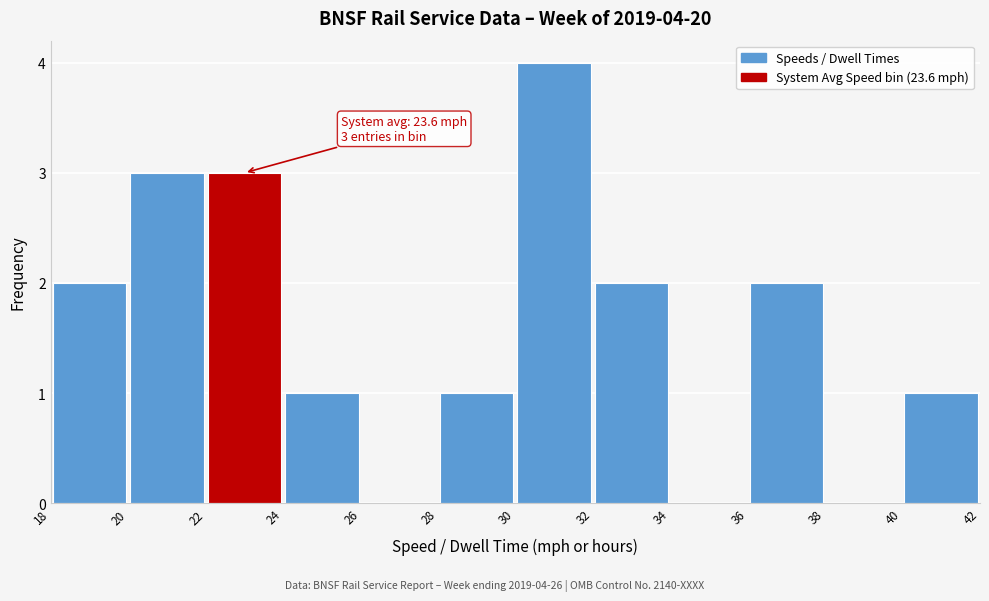

Over which range of the x-axis is the bar tallest?

30 to 32